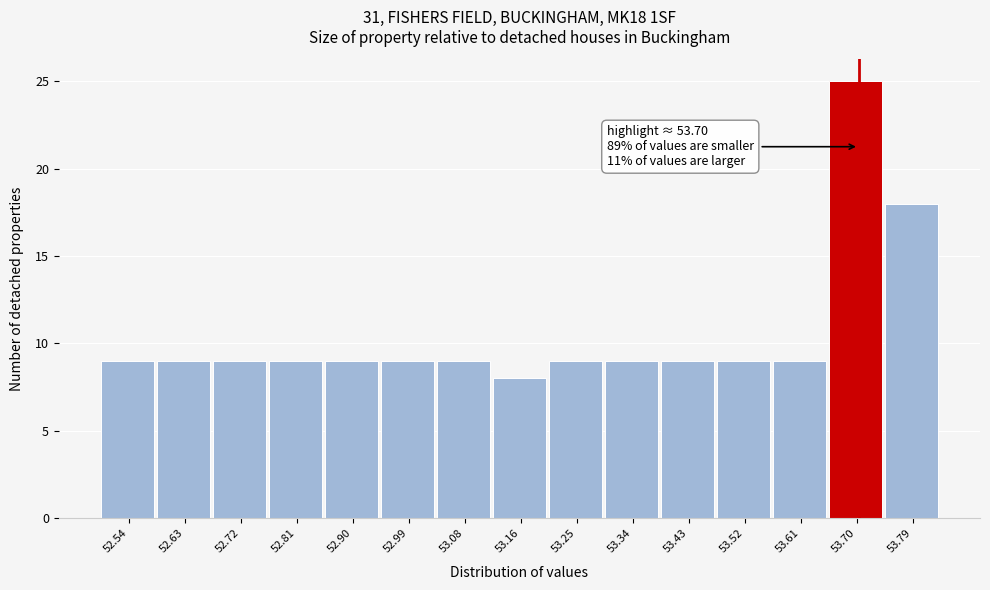

Over which range of the x-axis is the bar tallest?

53.65 to 53.74